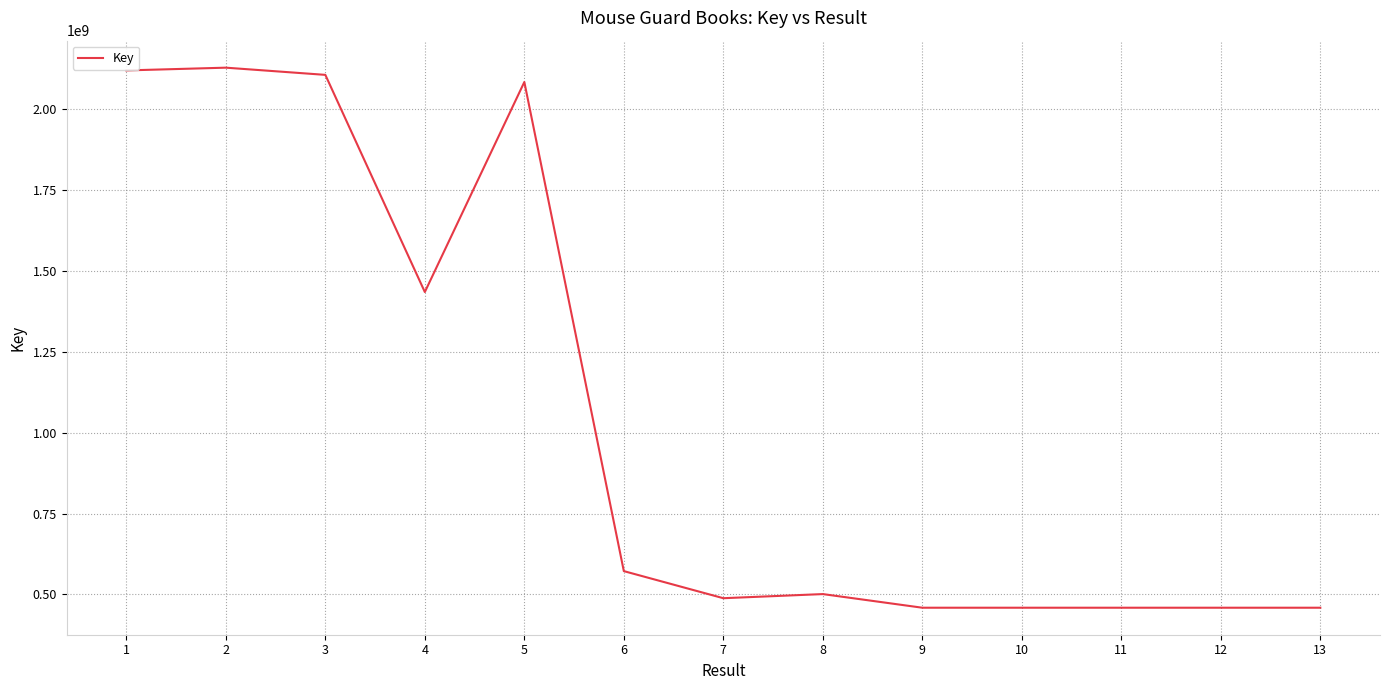

True or false: the data shows 458776153 at 13.

True